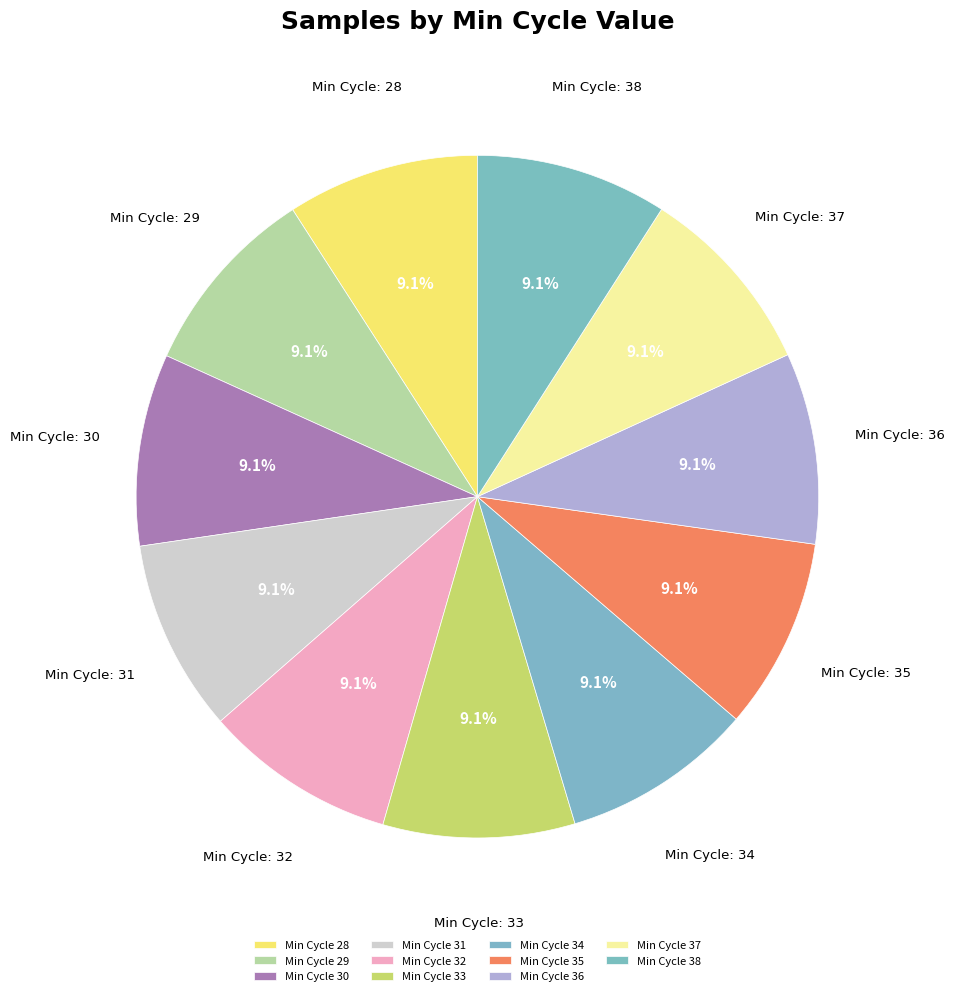

How many slices are in this pie chart?

11